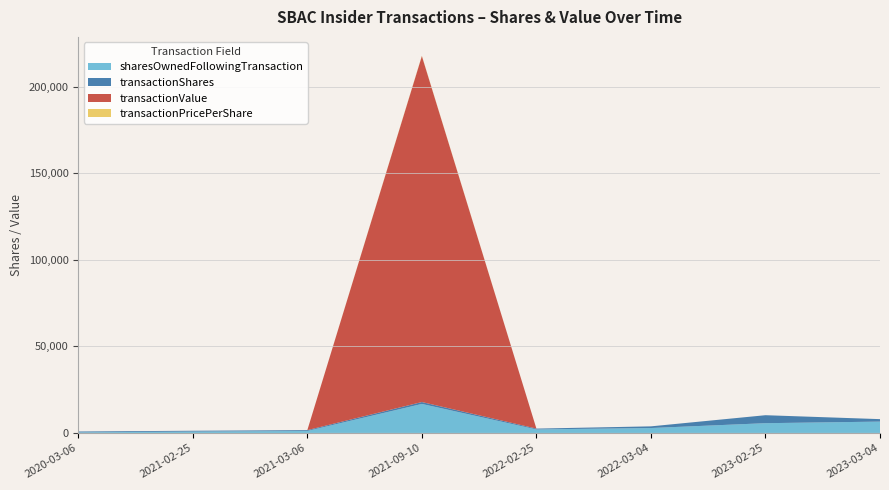

Reading right to left, list all the values displayed in this chart.

sharesOwnedFollowingTransaction: 6540	5629	2829	2024	16744	1145	789	346
transactionShares: 1427	4608	970	471	1096	471	471	471
transactionValue: 0	0	0	0	199801	0	0	0
transactionPricePerShare: 0	0	0	0	182	0	0	0